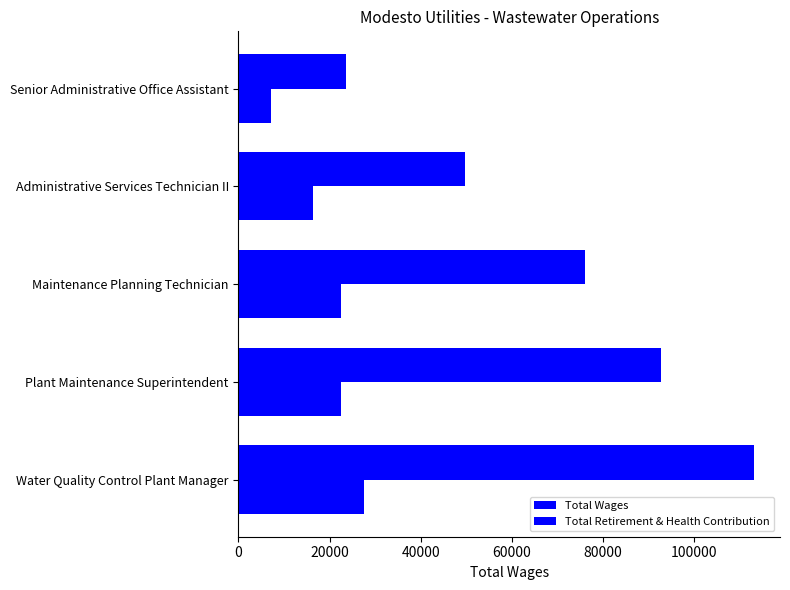

List the series in order of their overall mean, highest first.

Total Wages, Total Retirement & Health Contribution